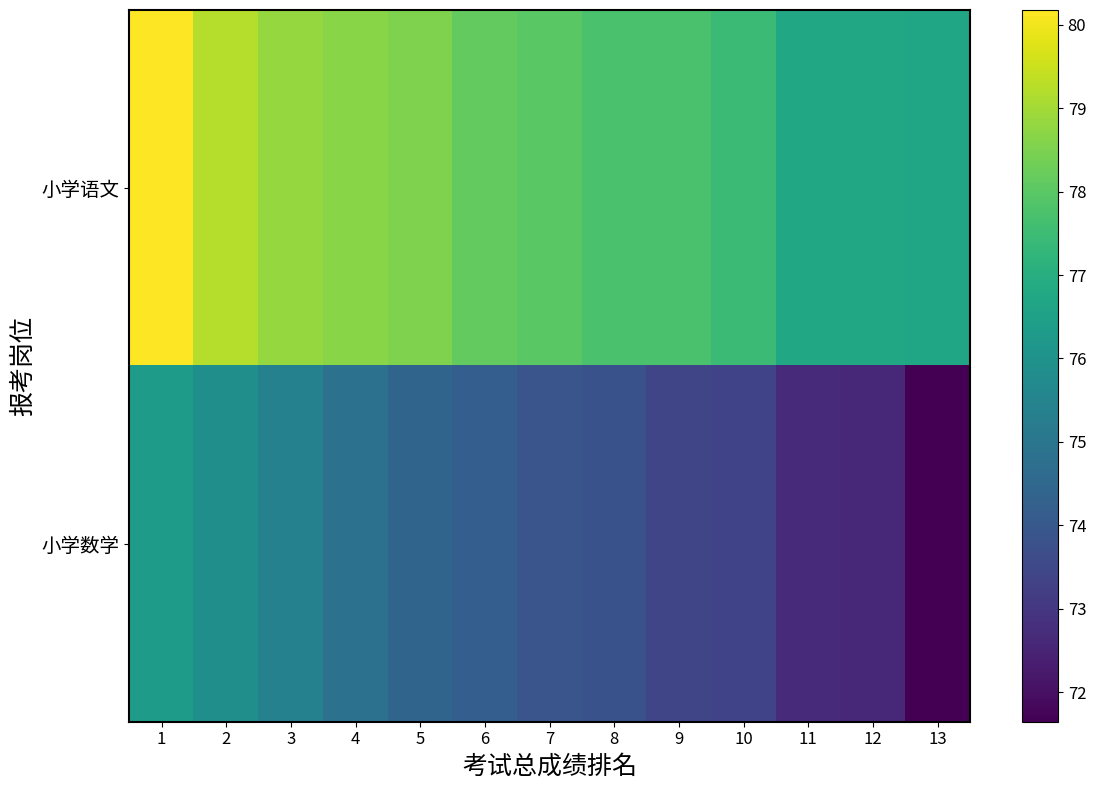

At which category is the sum across all series the highest?

1